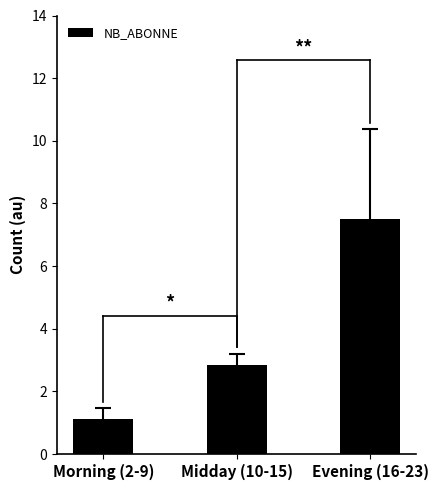

Between Evening (16-23) and Midday (10-15), which is larger?

Evening (16-23)